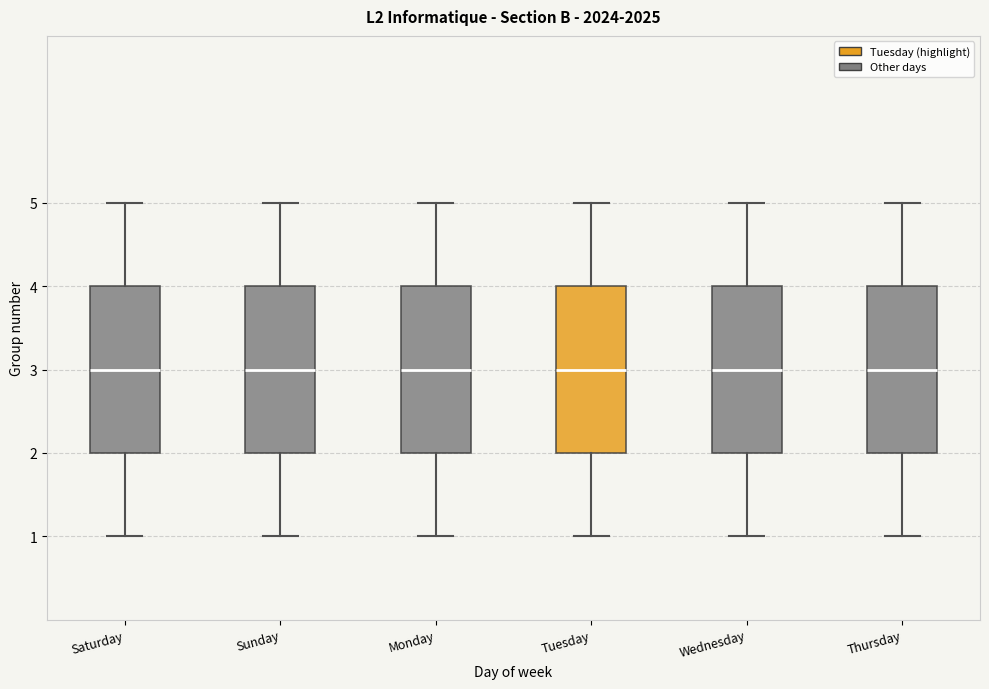

Where does the lower whisker of the box for Tuesday end on the y-axis? The values are not printed on the chart, so give them approximately, as read against the axis.

1